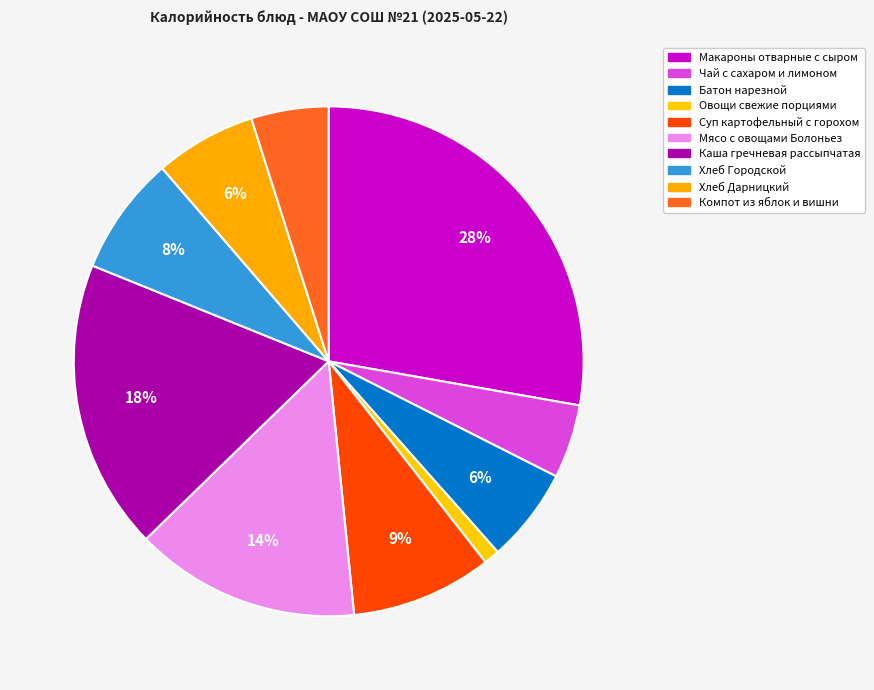

Does Овощи свежие порциями represent more than half of the total?

No